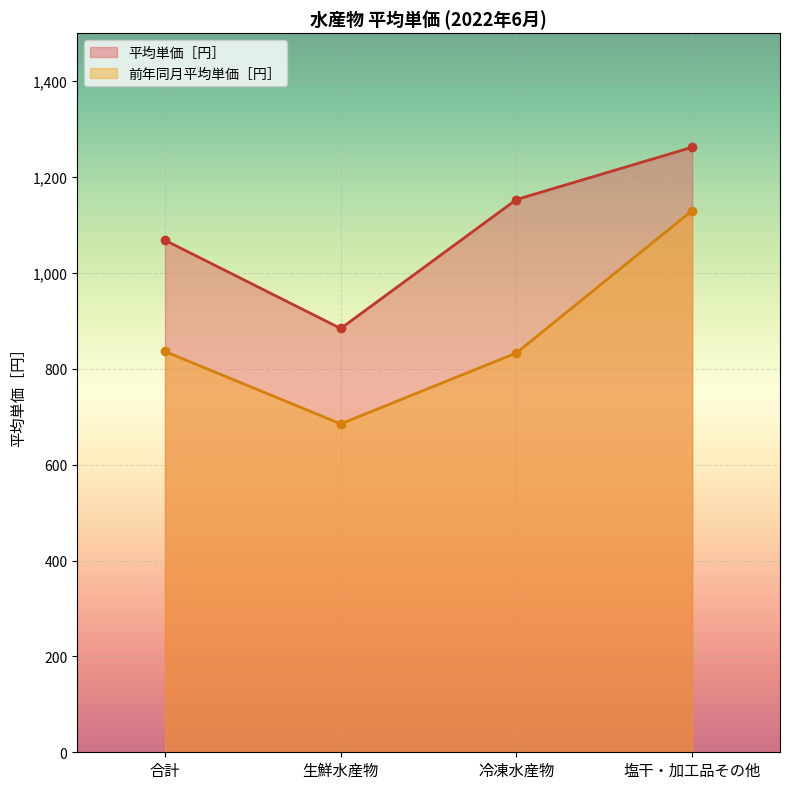

What is the maximum value for 平均単価［円］?

1262